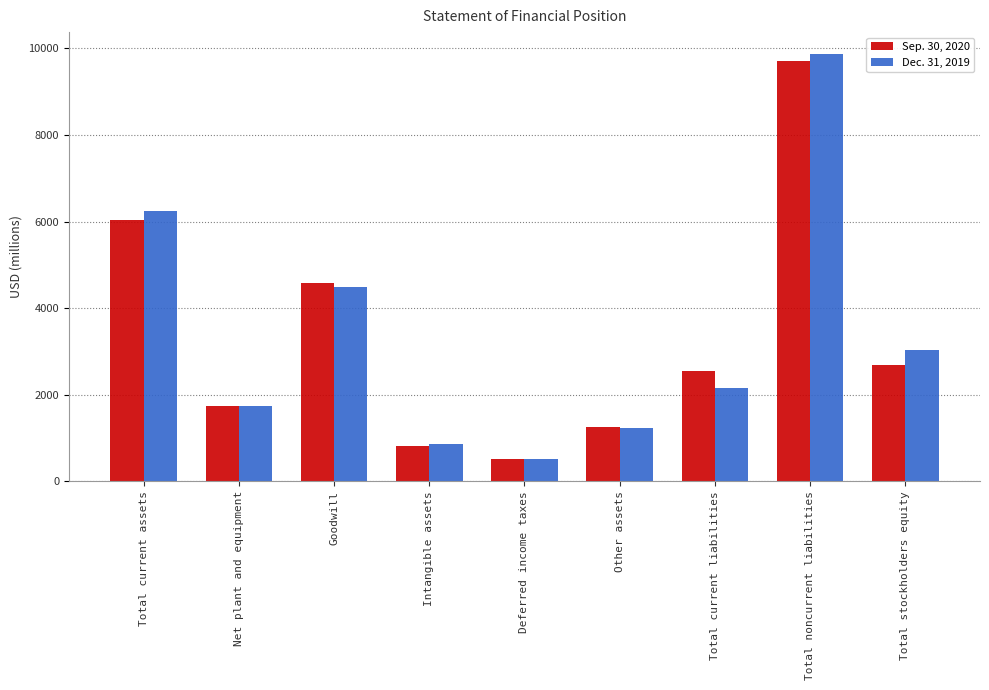

Which series changed the most between Other assets and Total noncurrent liabilities?

Dec. 31, 2019